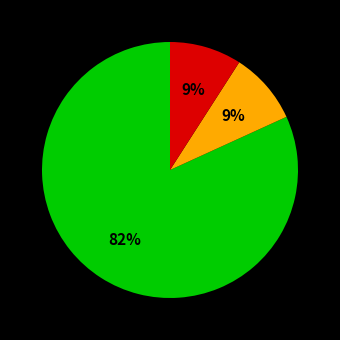

Is there any slice that represents more than half of the pie?

Yes